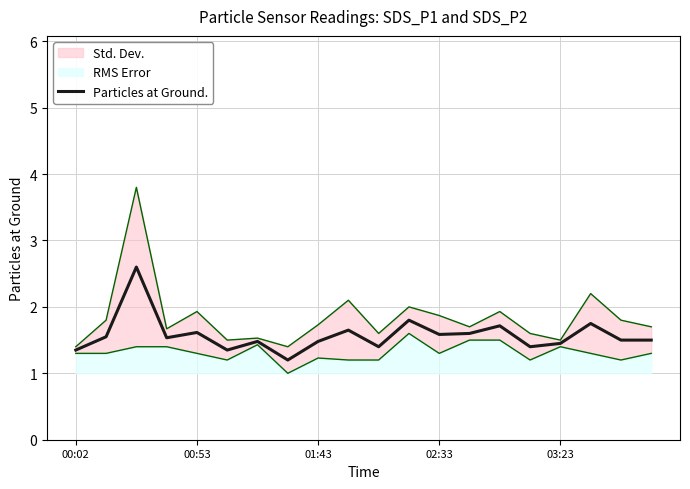

Read the value at 13.

1.6